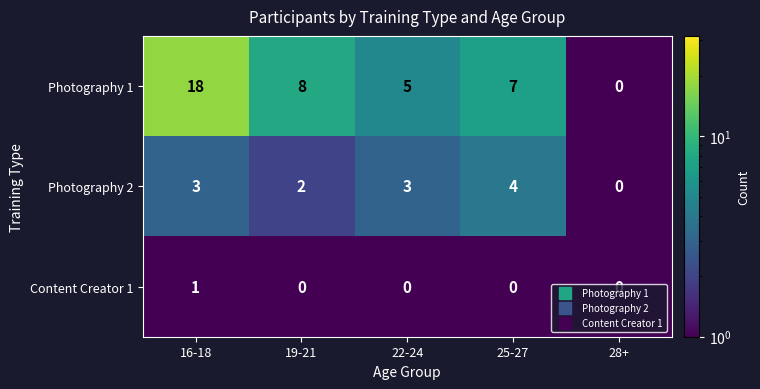

Which series has the largest range (max minus min)?

Photography 1